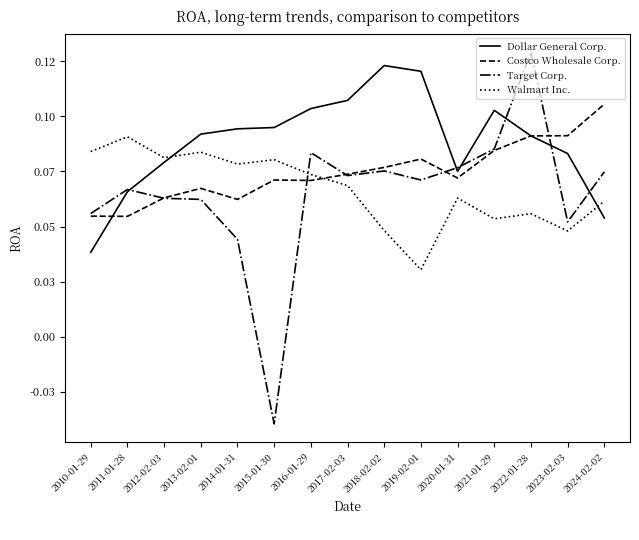

Is this an area chart (filled region under the line)?

No